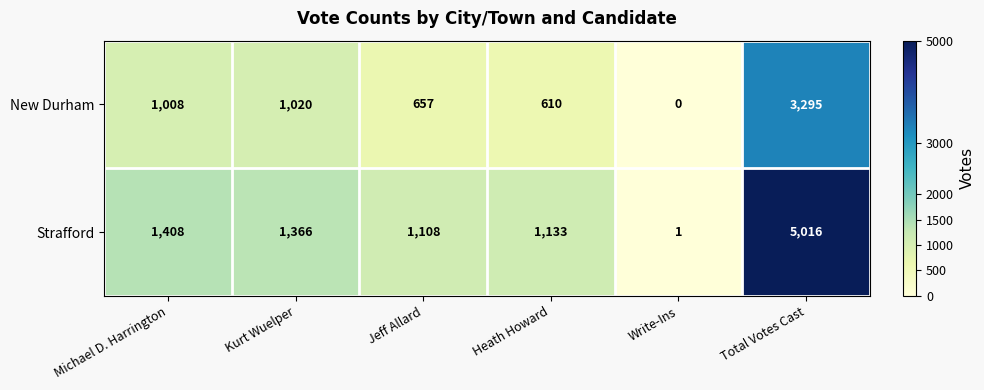

Which series has the largest range (max minus min)?

Strafford